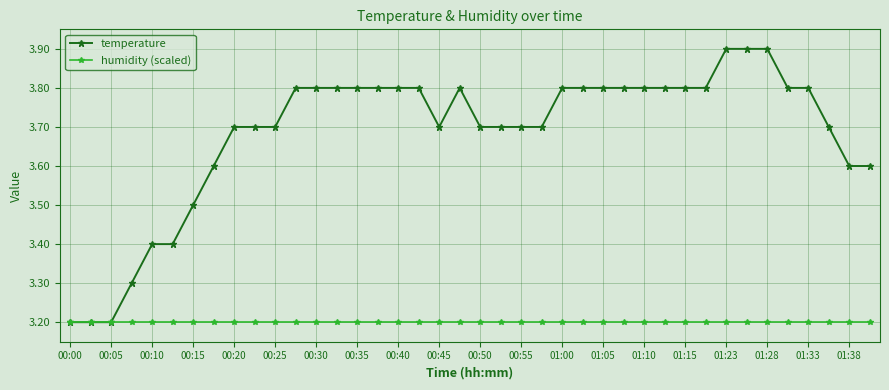

How many temperature values are between 3 and 4?

40